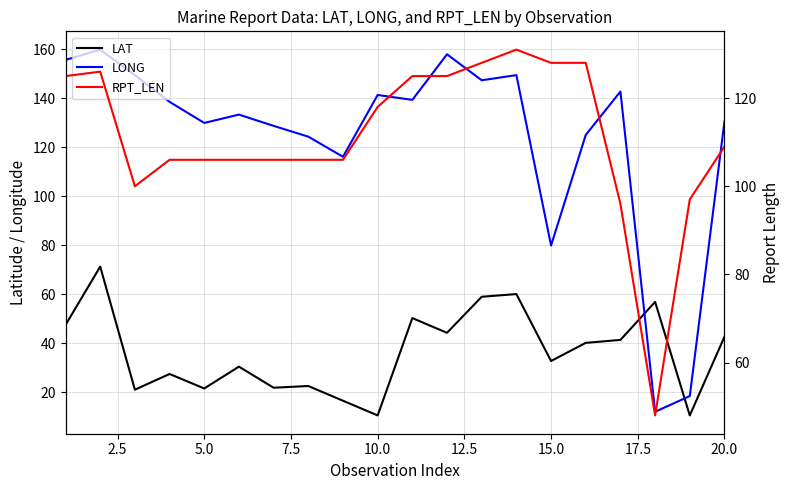

True or false: LONG and LAT cross at least once.

True